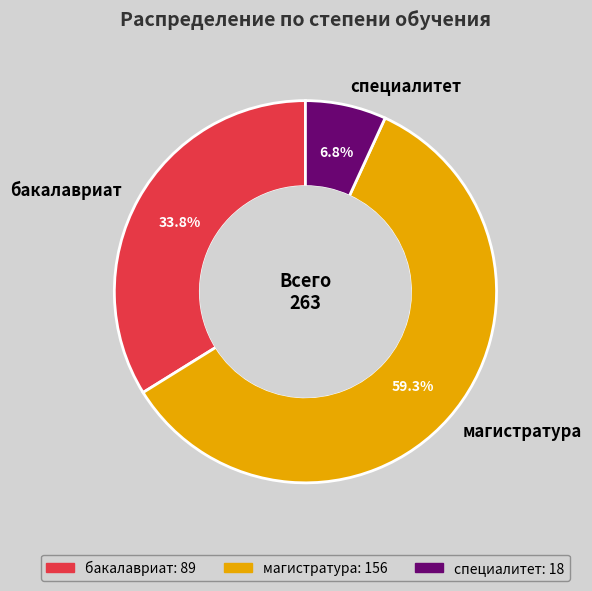

Does бакалавриат account for over 50% of the chart?

No